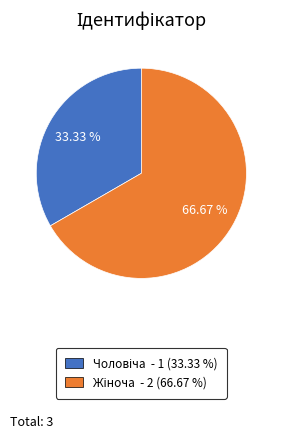

To the nearest percent, what is the average slice percentage?

50%